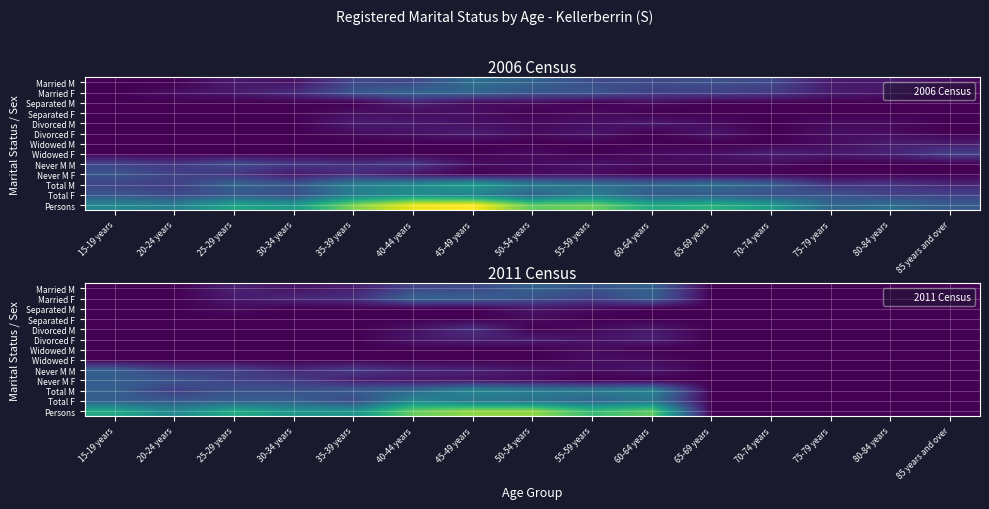

Rank the series by their maximum value, from lowest to highest.

Separated F, Widowed M, Widowed F, Separated M, Divorced F, Divorced M, Never M F, Never M M, Married M, Married F, Total M, Total F, Persons